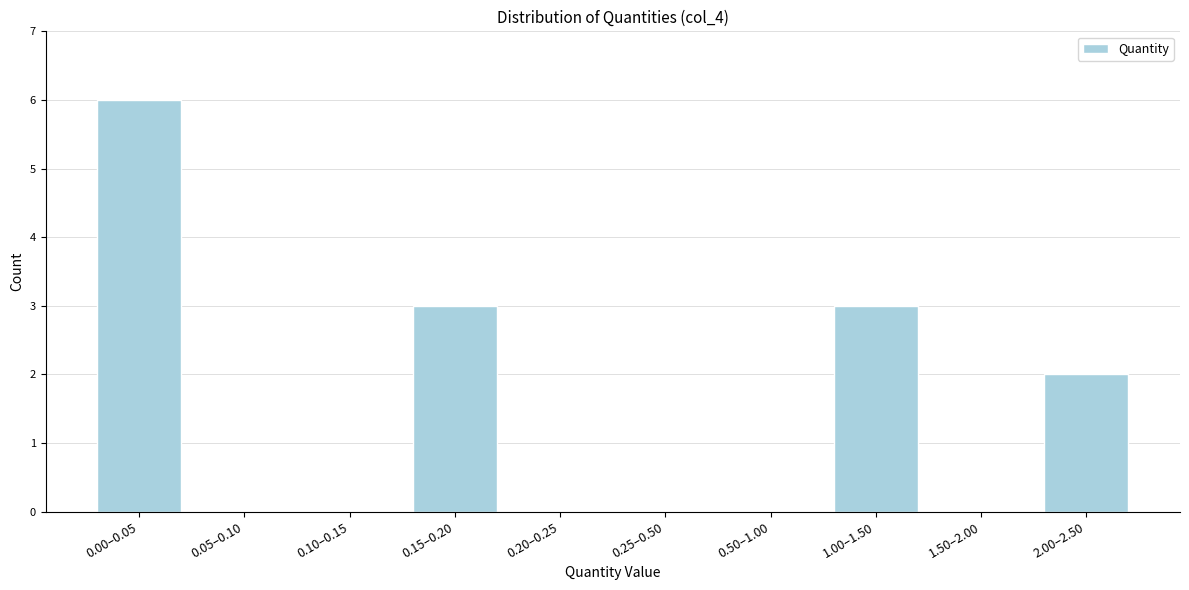

Reading left to right, transcribe all the data shown in this chart.

0.00–0.05=6	0.05–0.10=0	0.10–0.15=0	0.15–0.20=3	0.20–0.25=0	0.25–0.50=0	0.50–1.00=0	1.00–1.50=3	1.50–2.00=0	2.00–2.50=2